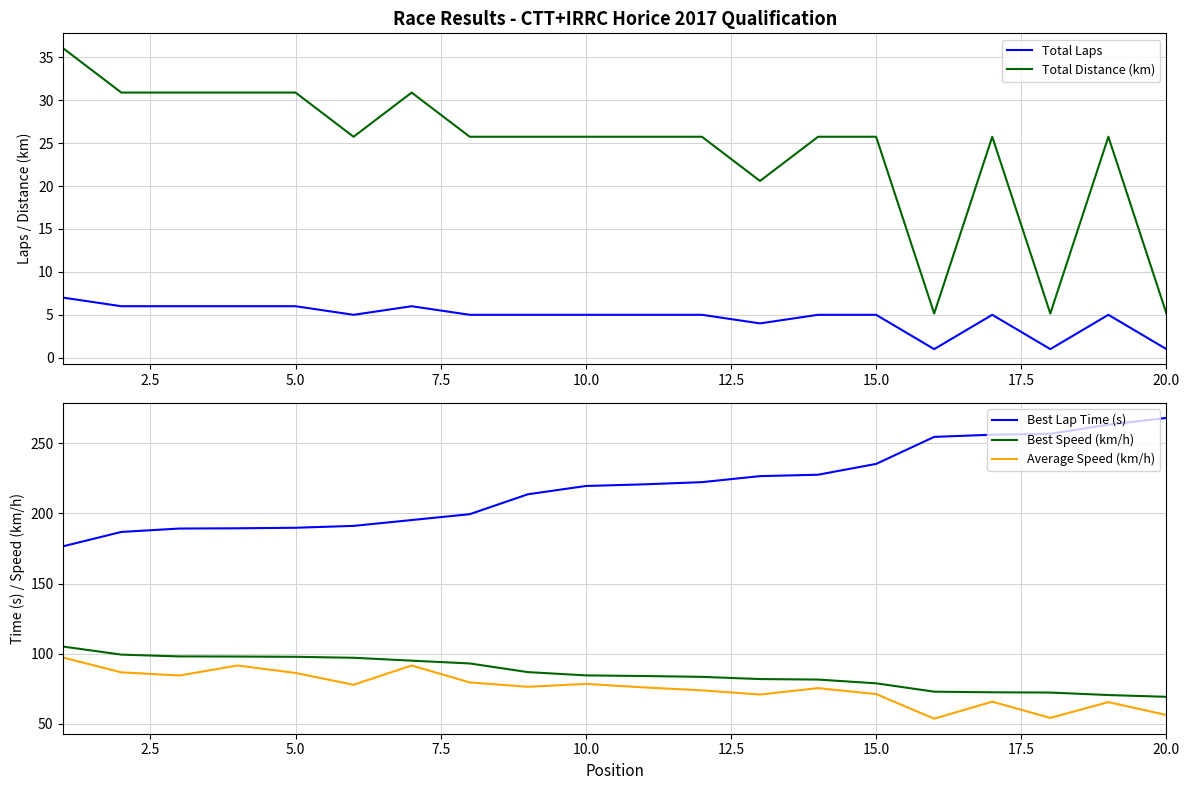

What is the sum of all Total Distance (km) values?

484.1